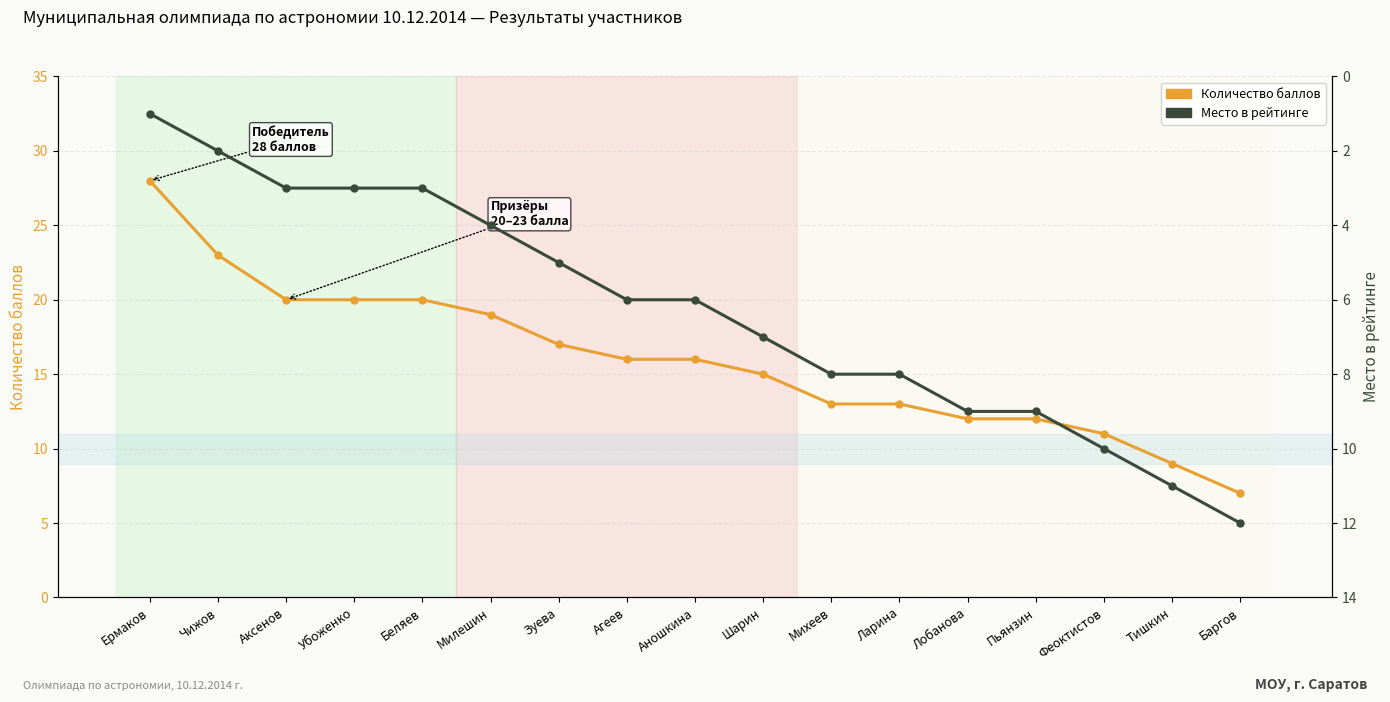

What is the minimum value shown in the chart?

1